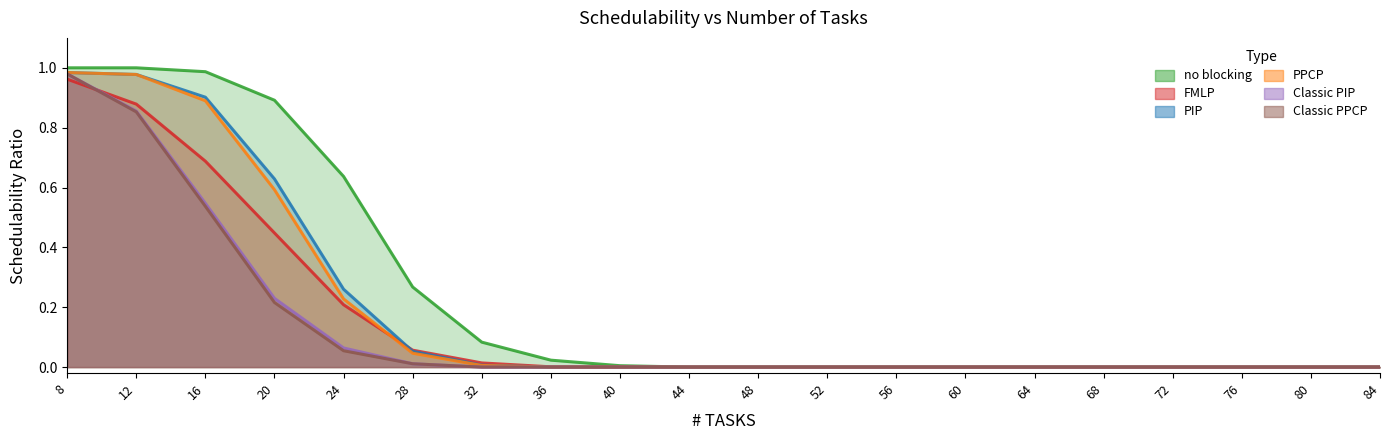

Which series has the largest total across all categories?

no blocking